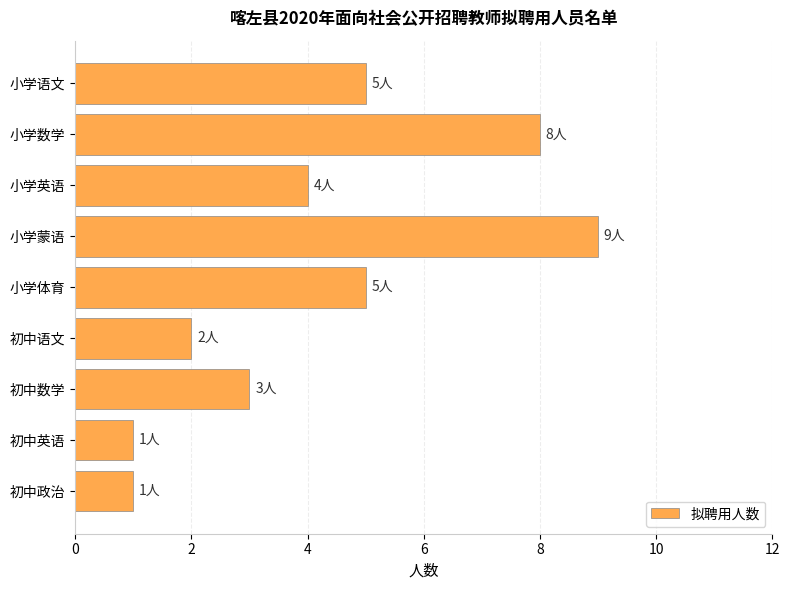

Reading top to bottom, extract all data points from this chart.

5	8	4	9	5	2	3	1	1